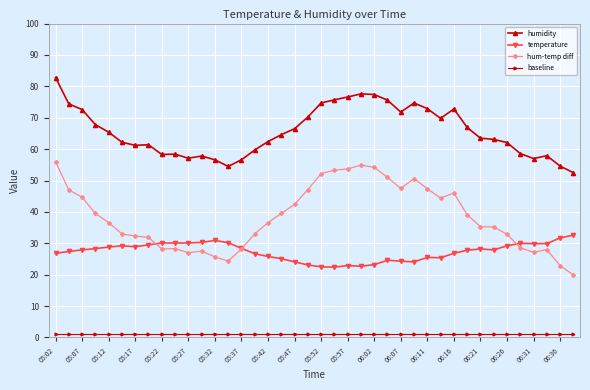

True or false: humidity and temperature intersect in this chart.

False